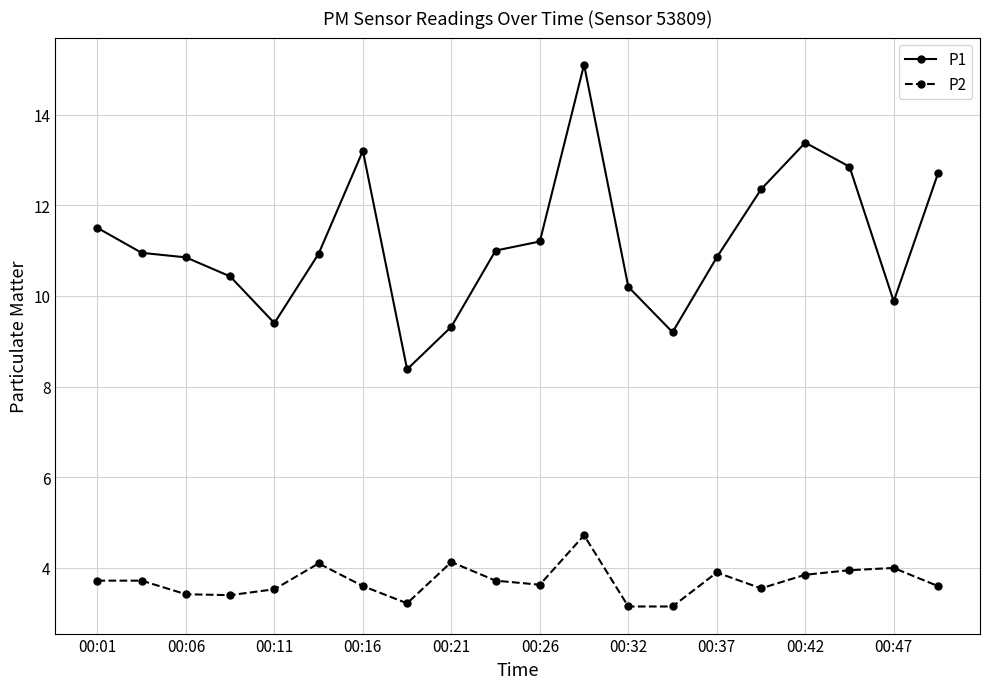

What is the value of the P1 point at the 12th from the left?

15.1